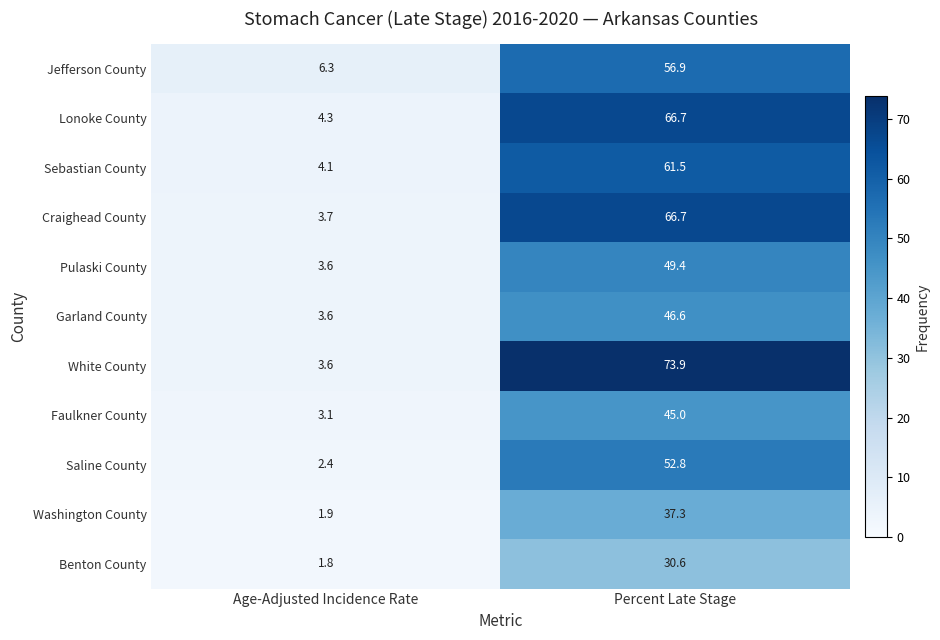

Which series has the largest range (max minus min)?

White County